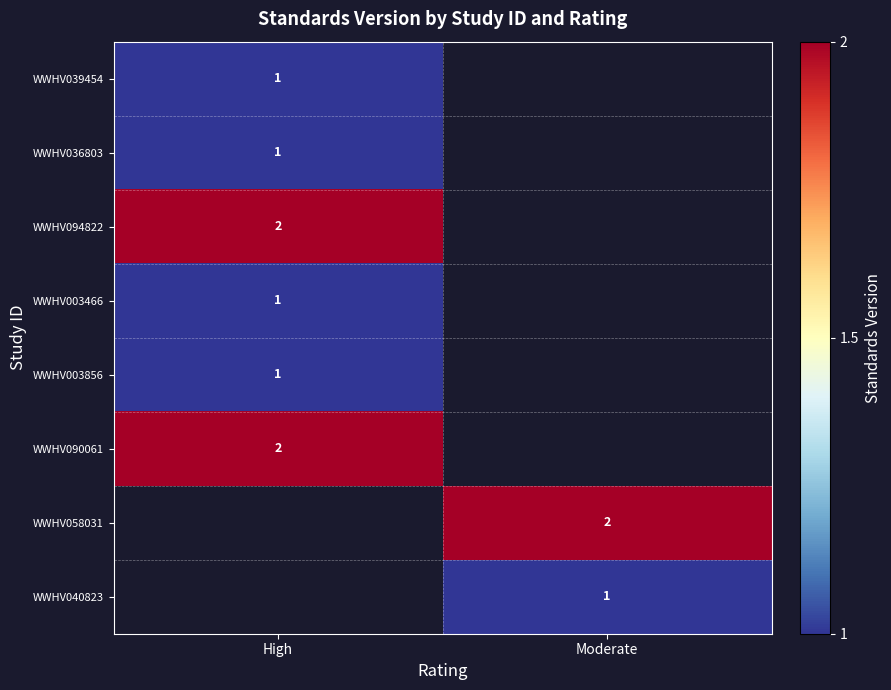

Which label corresponds to the largest value in the chart?

High